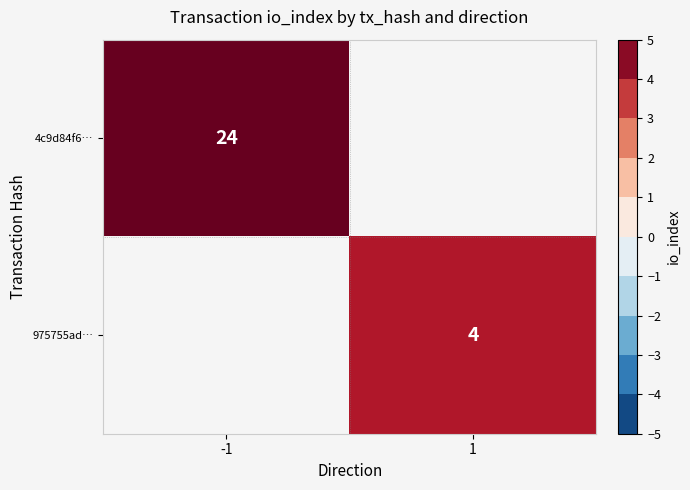

Is it true that 4c9d84f6… equals 43 at -1?

False